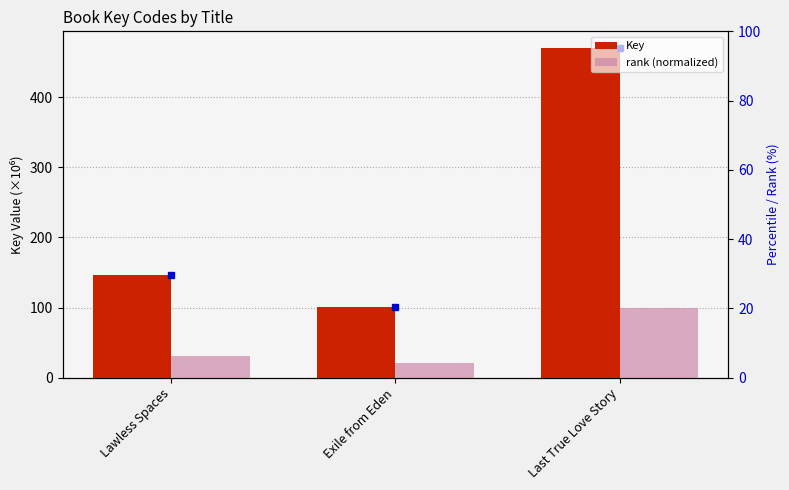

Between Lawless Spaces and Last True Love Story, which series saw the biggest shift?

Key